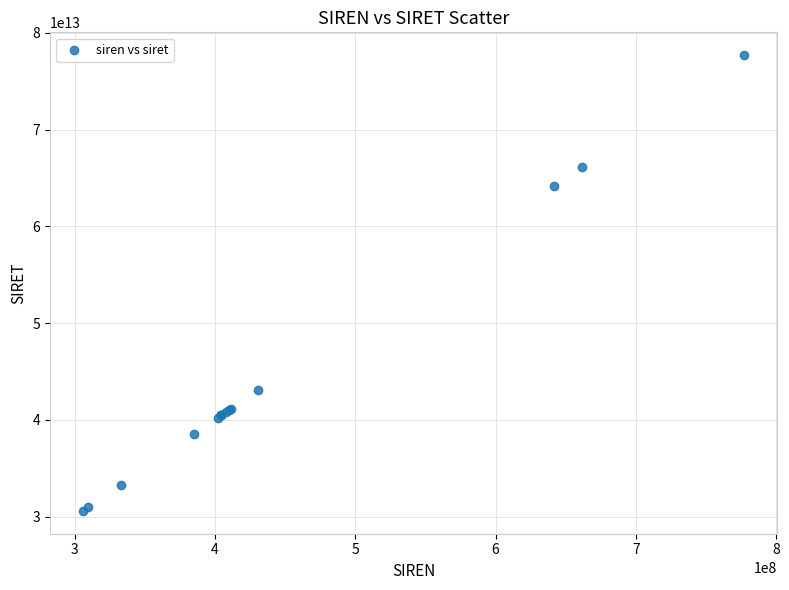

What Y value in the scatter plot is closest to 54147849100017?

64164173300010